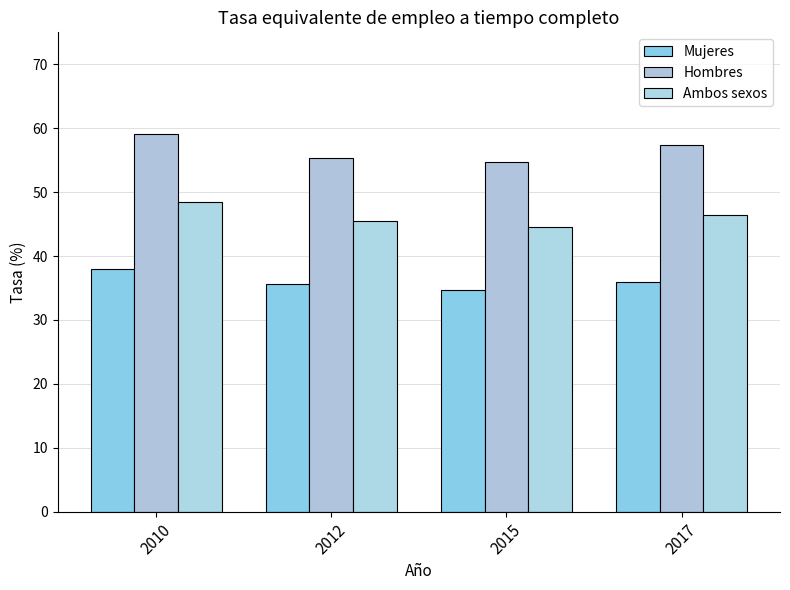

What is the value of the Mujeres bar at the 1st from the left?

37.9